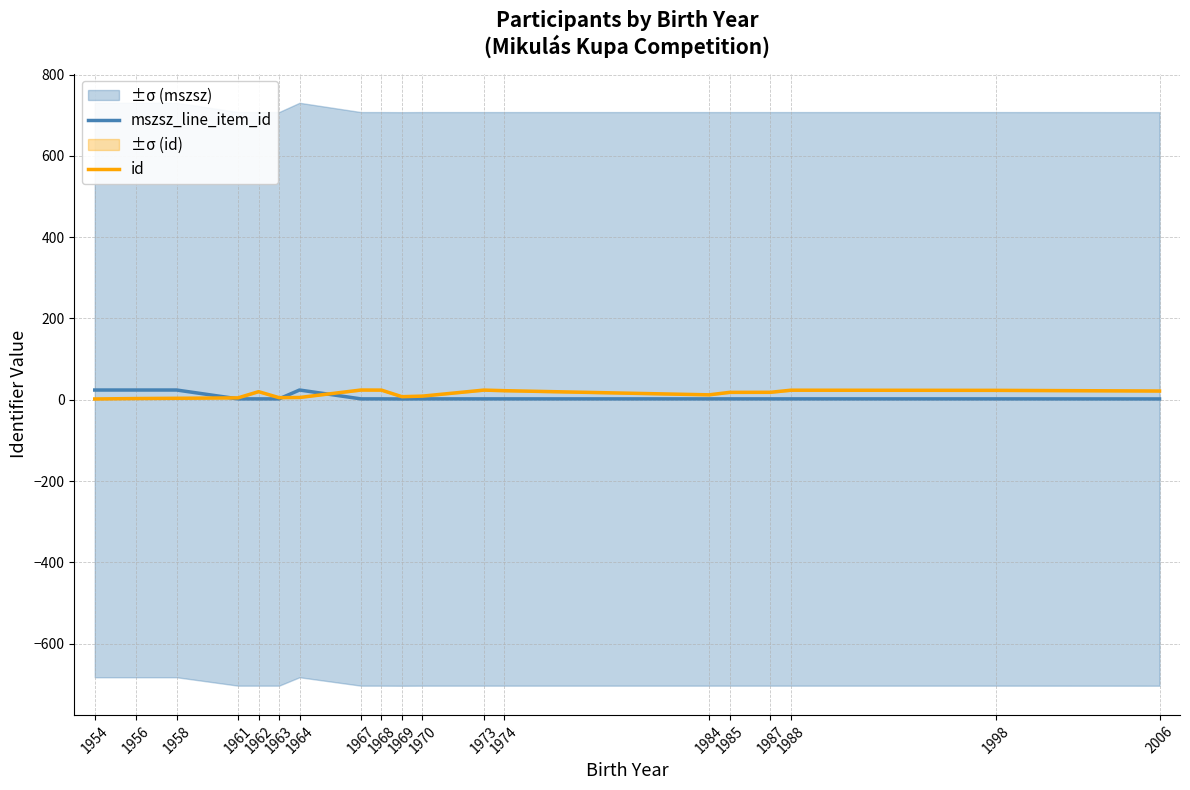

How many intersections are there between mszsz_line_item_id and id?

3